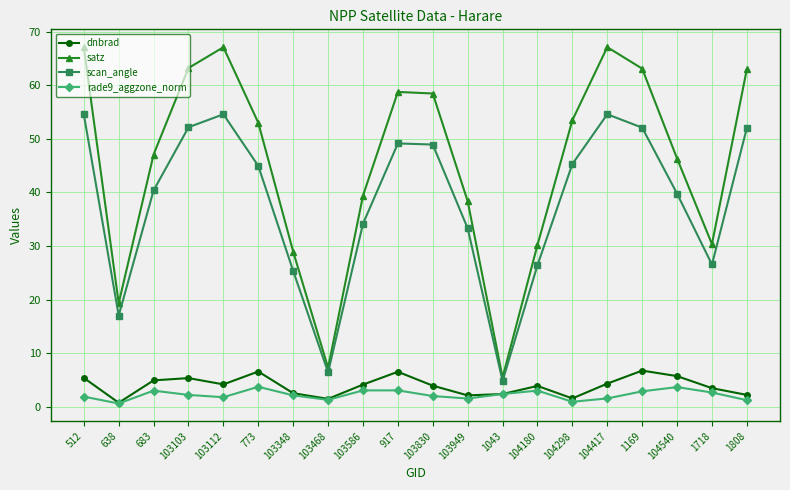

What is the label of the 14th point from the right?

103348